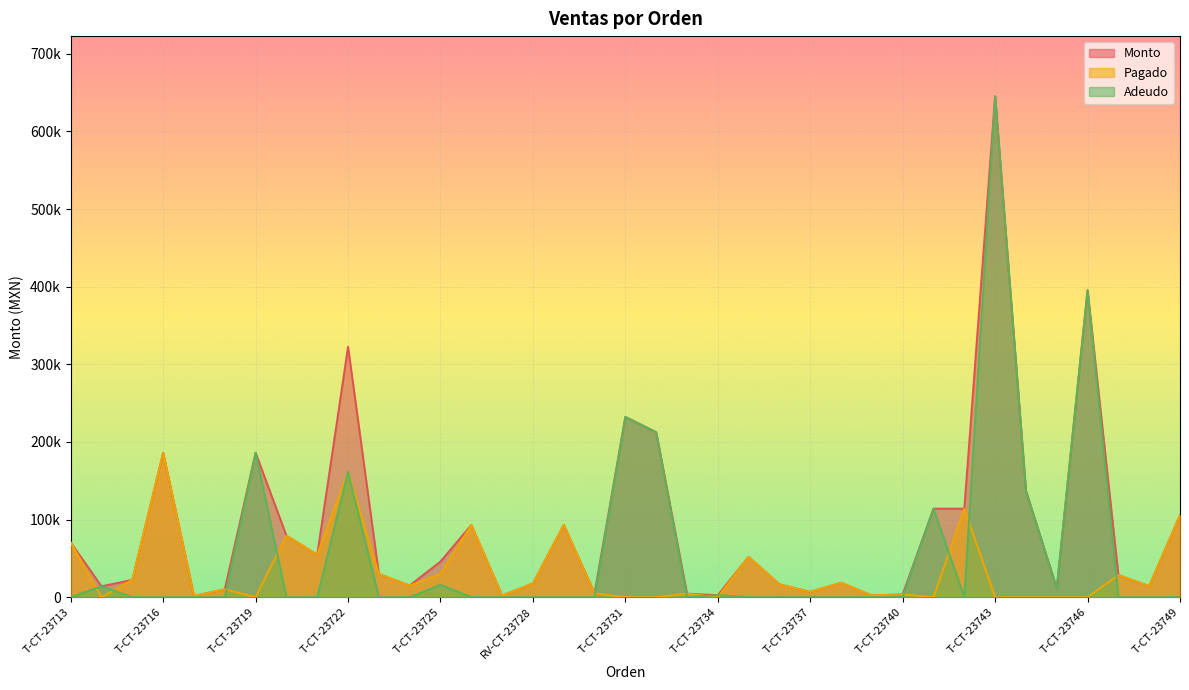

At which category is the sum across all series the highest?

T-CT-23743